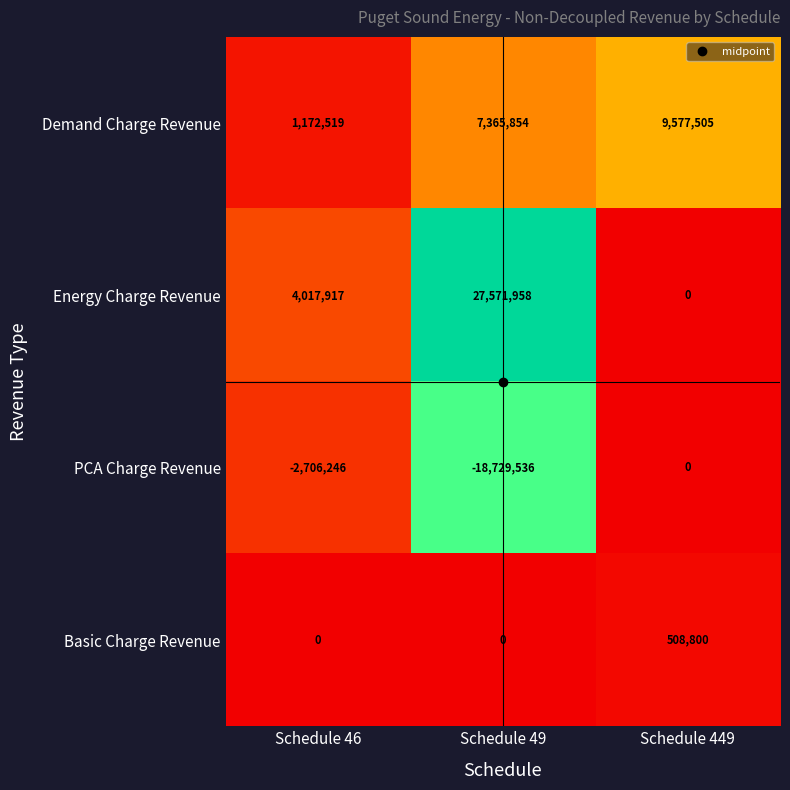

The value of Energy Charge Revenue at Schedule 46 is 4017917. True or false?

True